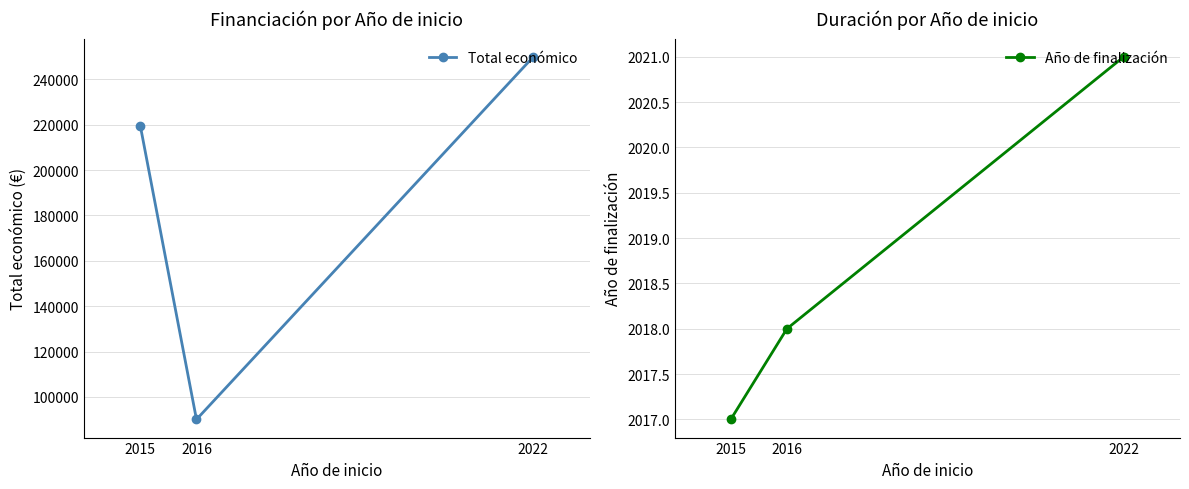

The Año de finalización series shows 2021 at 2022. True or false?

True